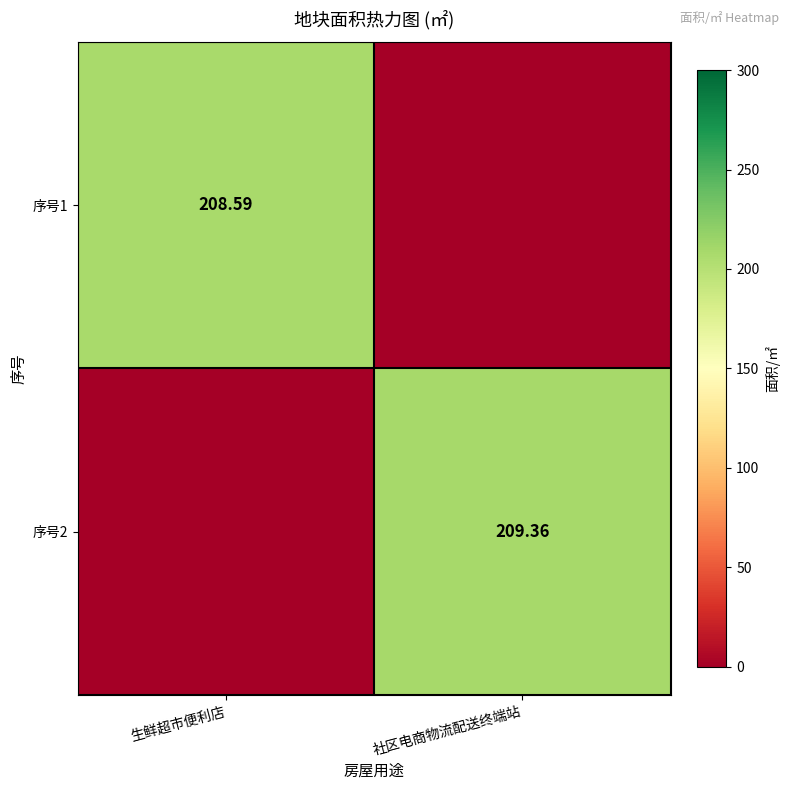

Where is 序号2 nearest to the value 104?

生鲜超市便利店